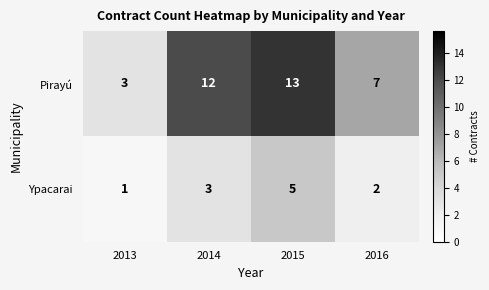

What is the average value of the Ypacarai series?

3